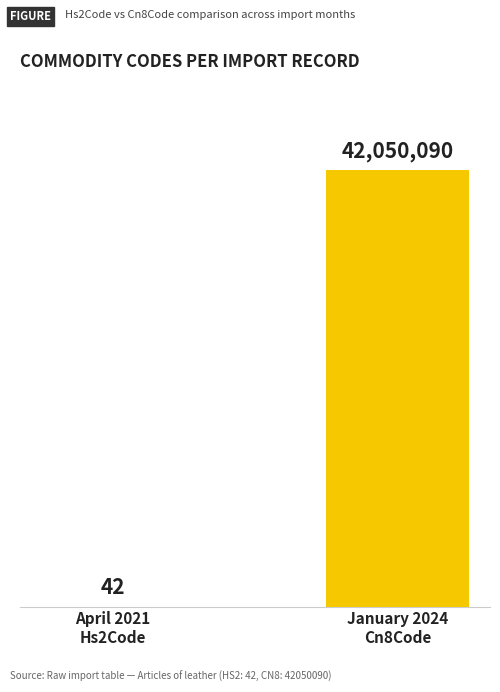

At which label is the value closest to 21025066?

April 2021
Hs2Code